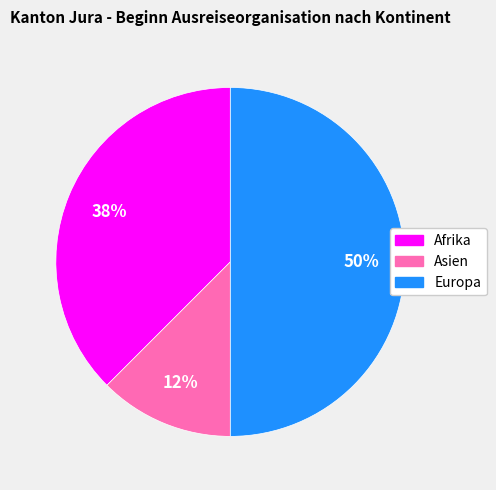

Rank the categories by value from highest to lowest.

Europa, Afrika, Asien